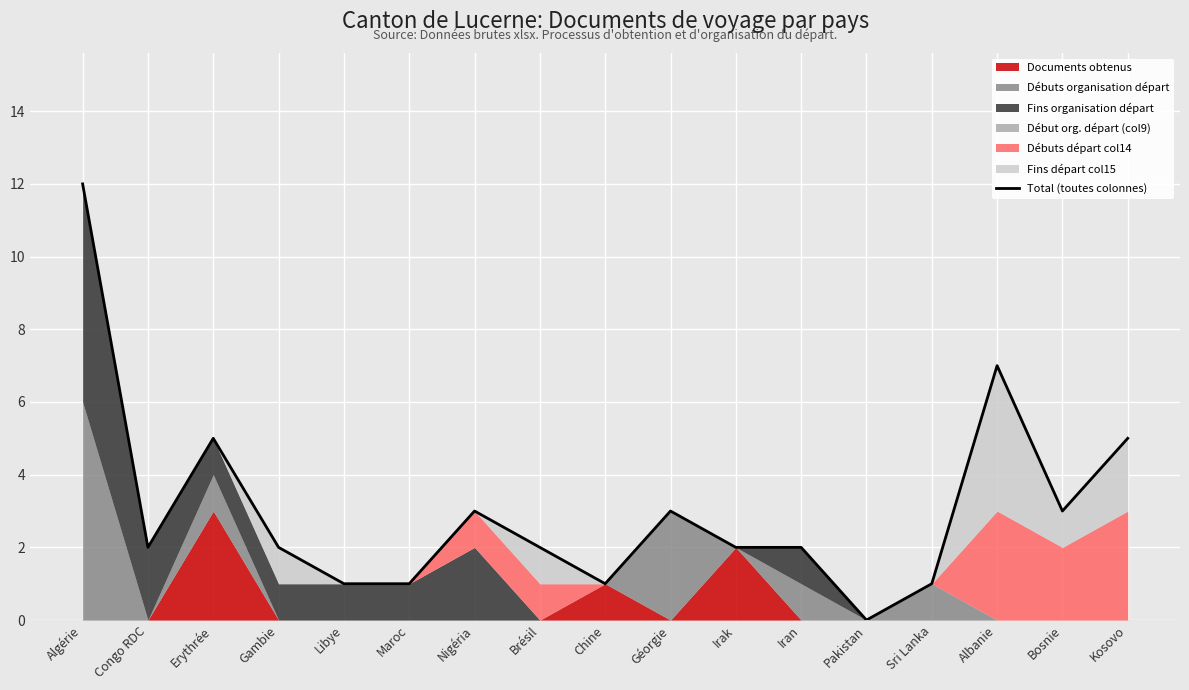

Reading right to left, what are all the values shown in this chart?

Kosovo=5	Bosnie=3	Albanie=7	Sri Lanka=1	Pakistan=0	Iran=2	Irak=2	Géorgie=3	Chine=1	Brésil=2	Nigéria=3	Maroc=1	Libye=1	Gambie=2	Erythrée=5	Congo RDC=2	Algérie=12